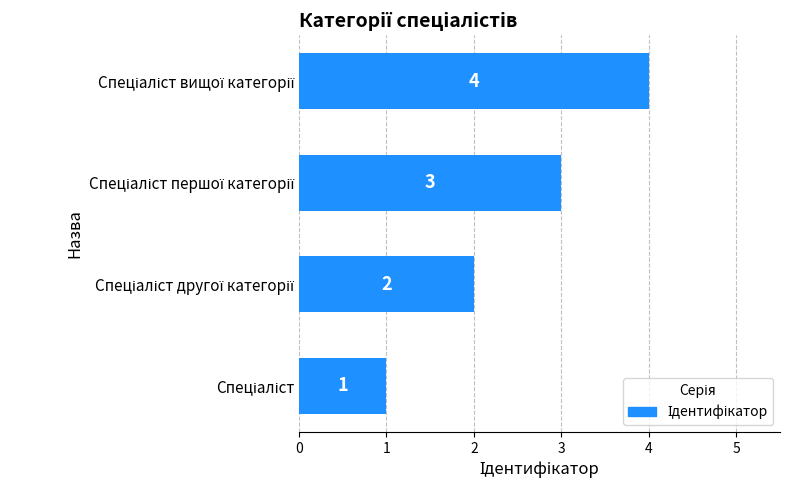

What is the difference between the maximum and minimum values?

3